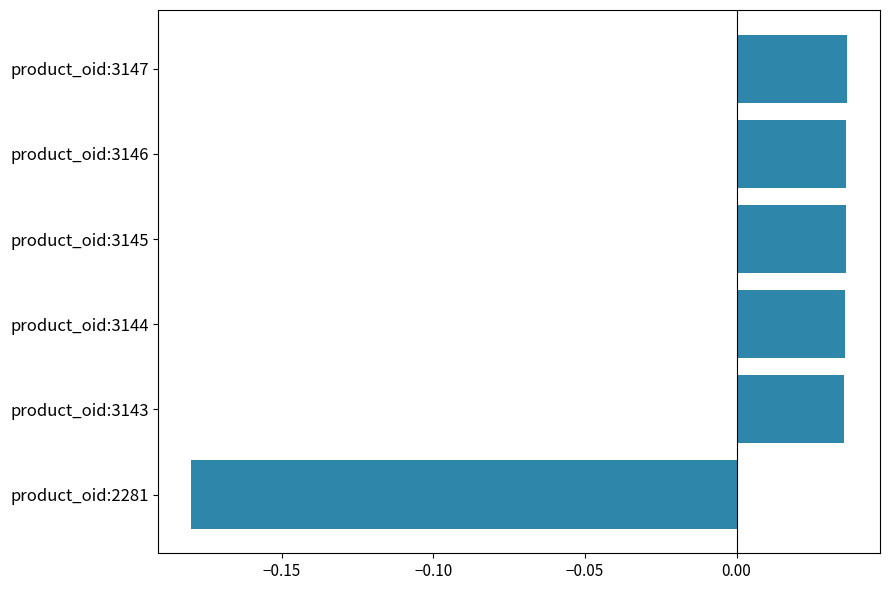

How many positive values are there?

5